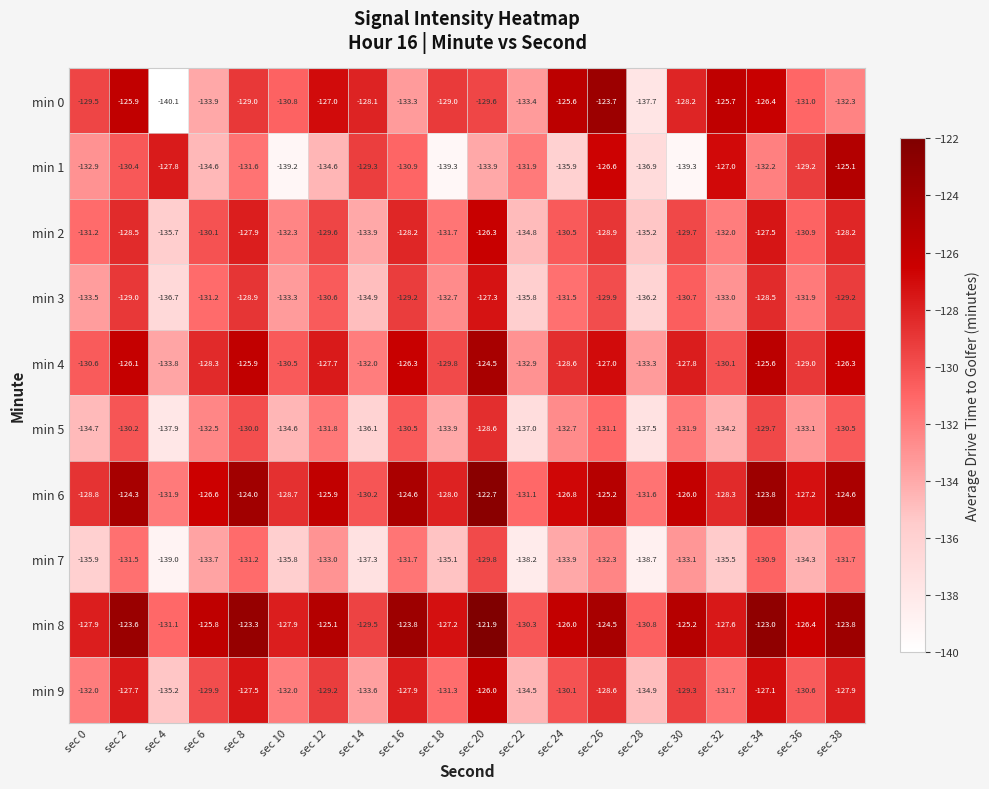

What is the difference between the highest and lowest values at sec 22?

7.9